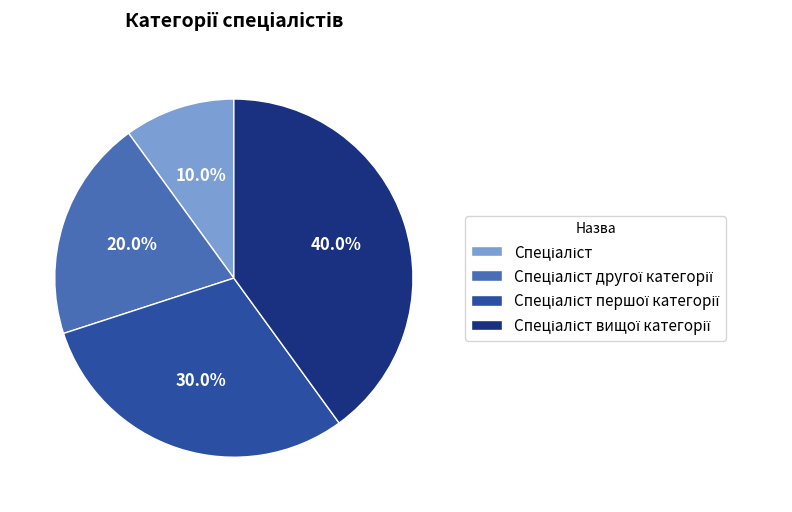

How many slices are in this pie chart?

4